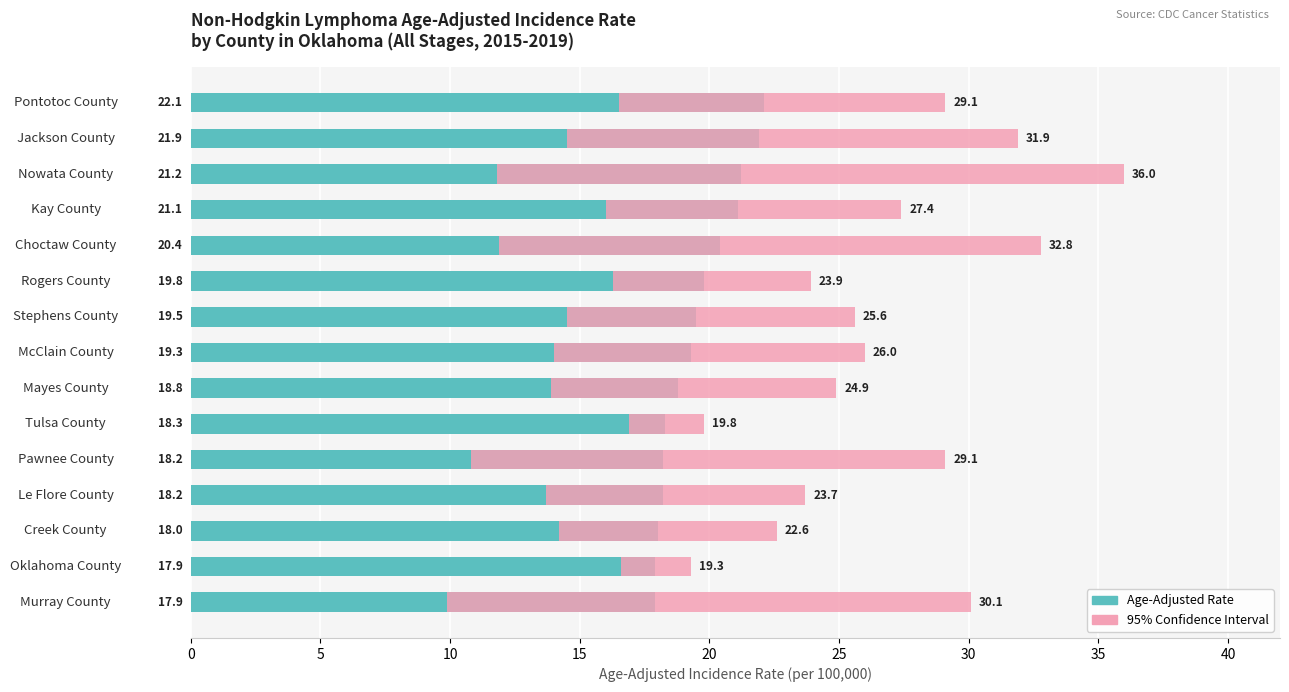

At Stephens County, list the series in order from smallest to largest.

95% Confidence Interval, Age-Adjusted Rate